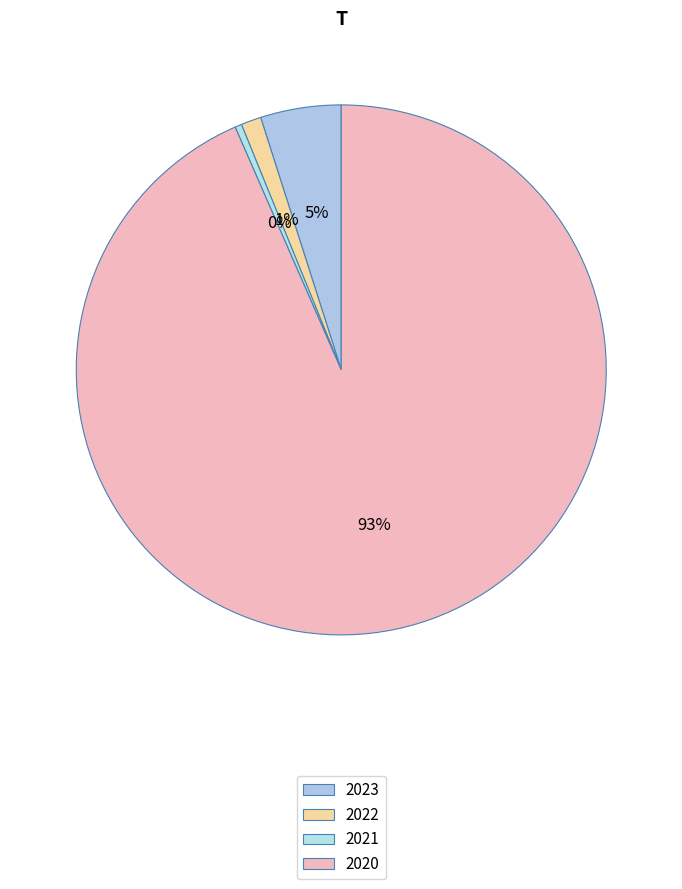

Count the number of slices in the pie.

4